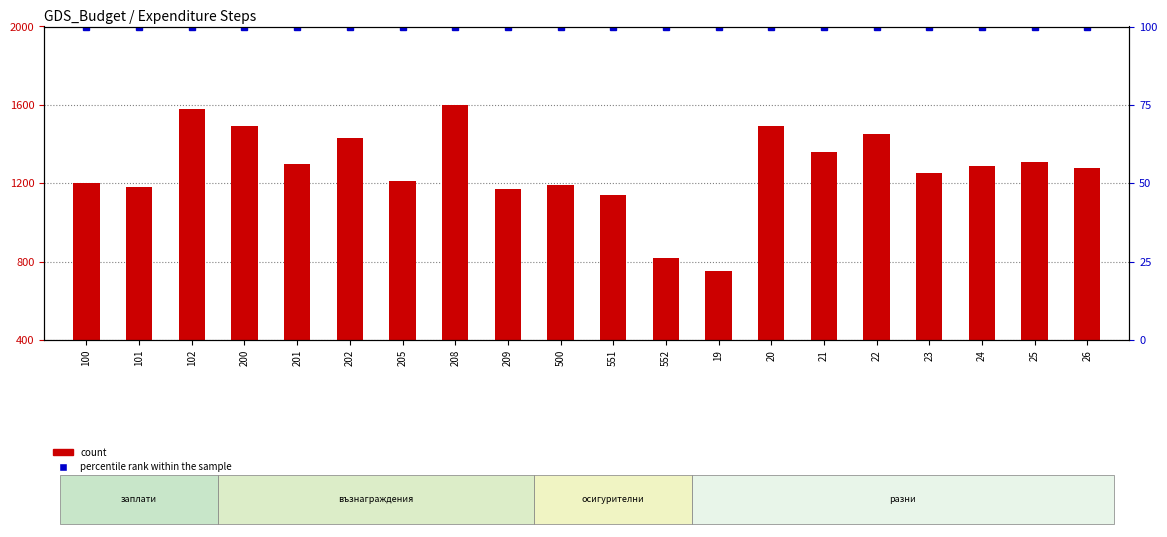

At which category does the chart reach its minimum across all series?

100